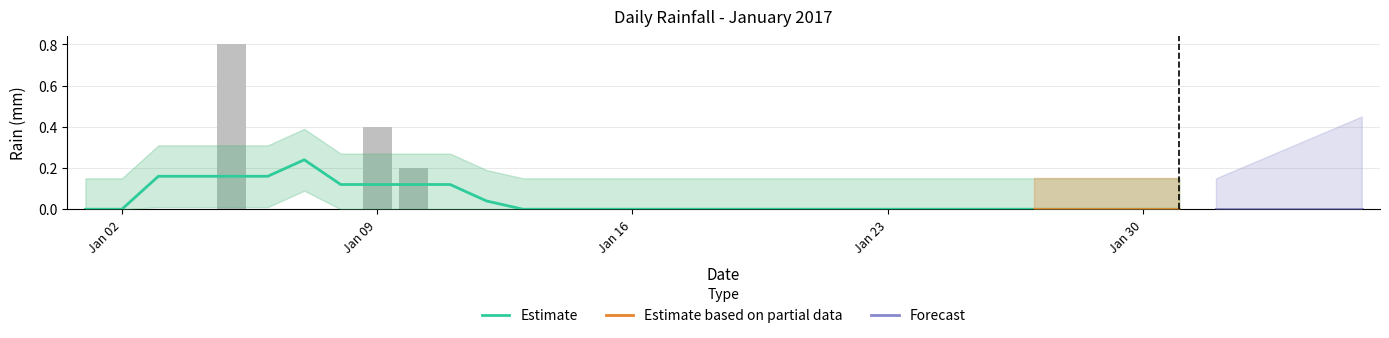

Which category has the highest value across all series?

2017-01-05